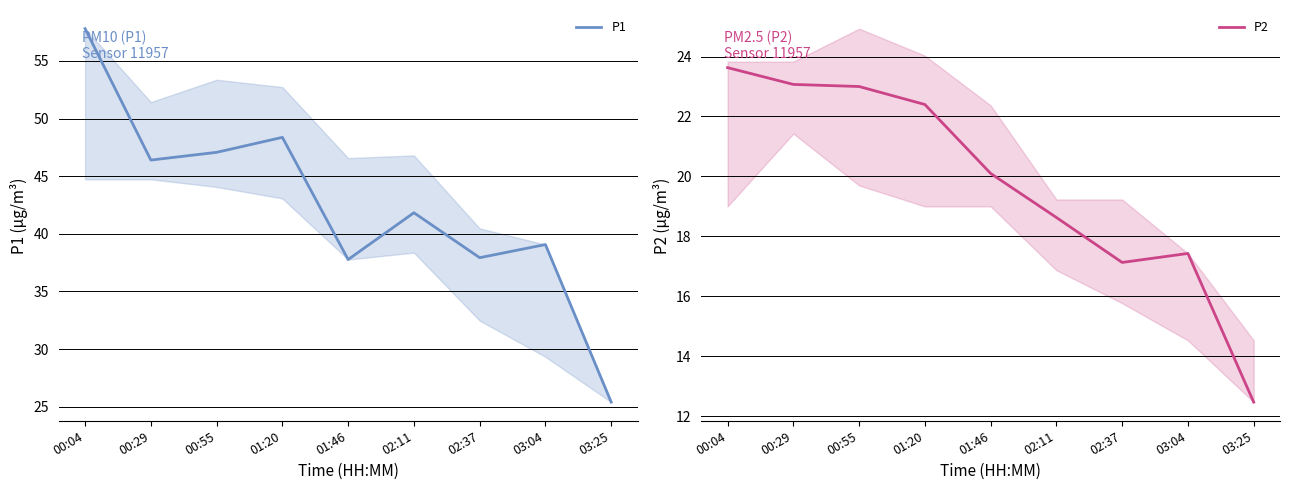

List the labels in order of P1 value, smallest first.

03:25, 01:46, 02:37, 03:04, 02:11, 00:29, 00:55, 01:20, 00:04